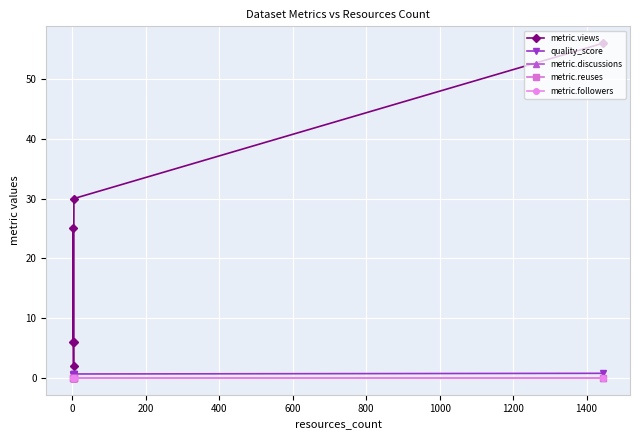

The quality_score series shows 0.7 at 200. True or false?

True